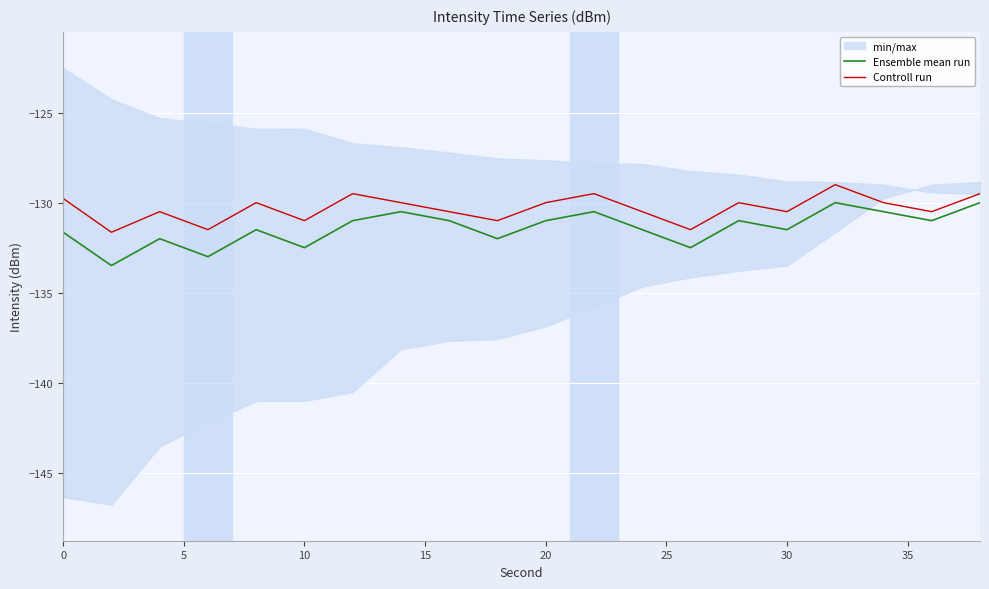

What is the maximum value for Controll run?

-129.0